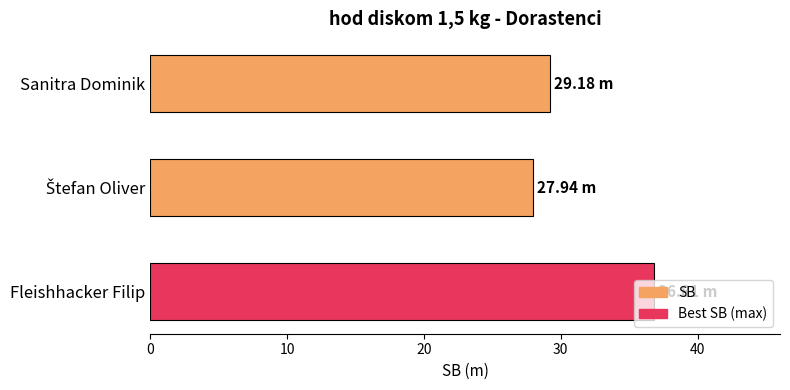

How many bars are there in total?

3